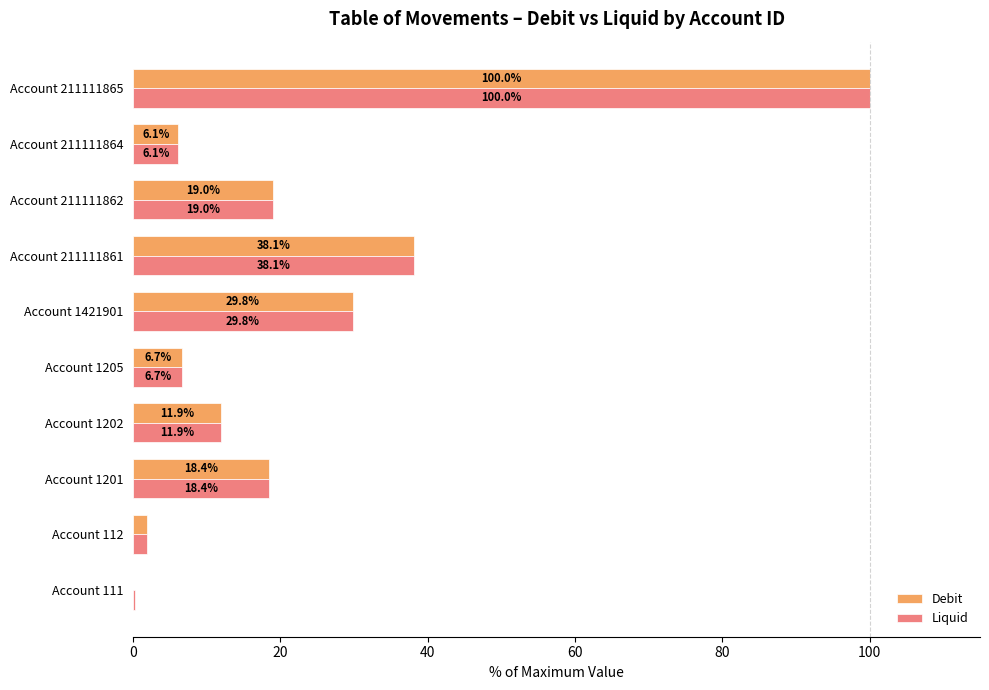

Which series has the widest spread of values?

Debit